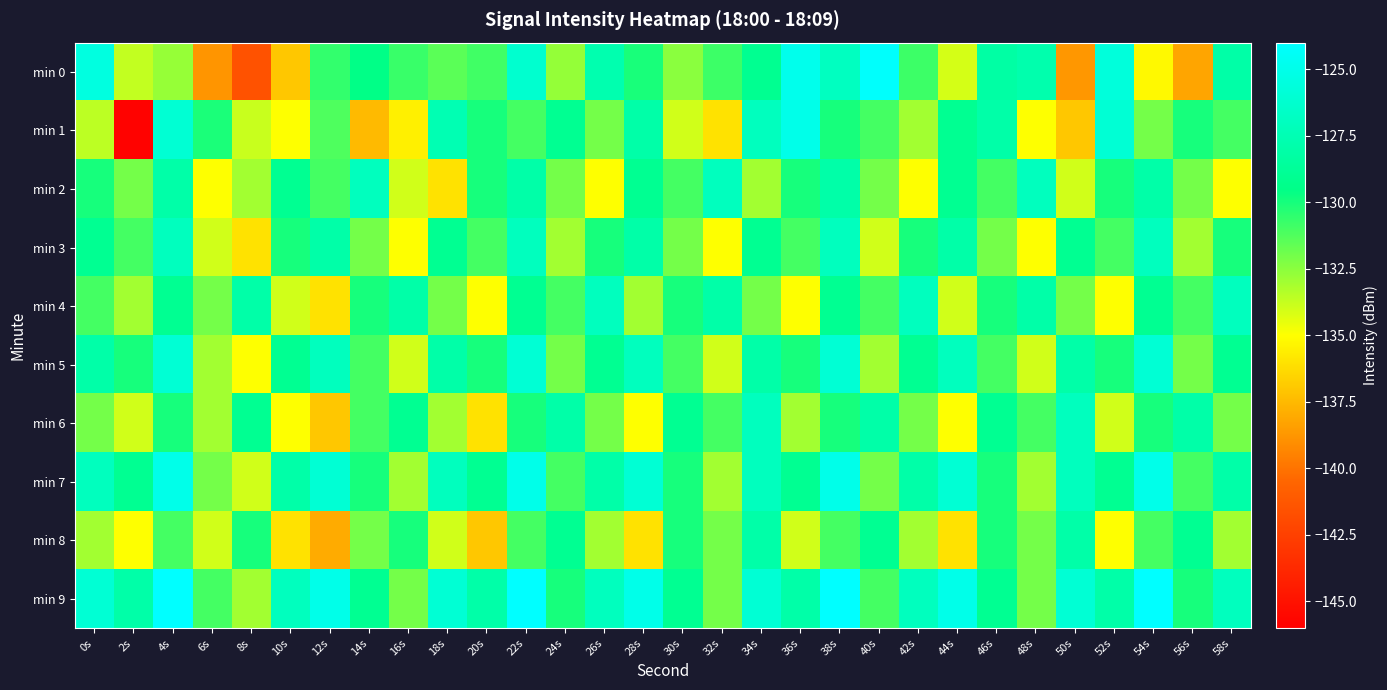

Which label corresponds to the largest value in the chart?

4s